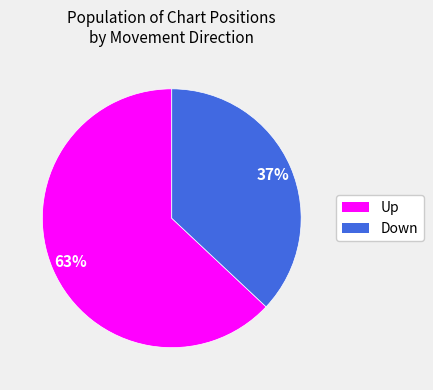

How many segments does this pie chart have?

2